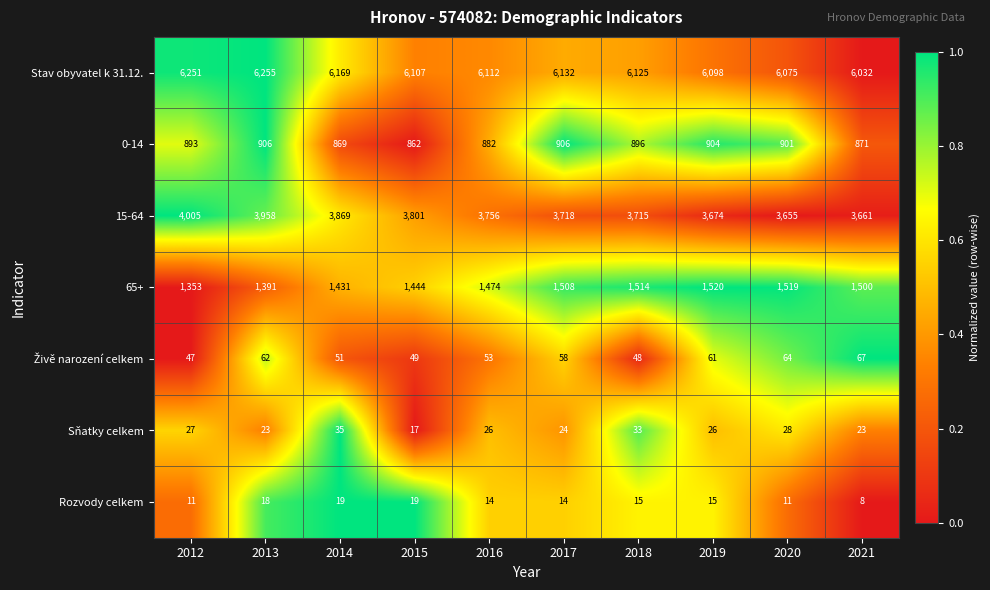

Is it true that Sňatky celkem equals 41 at 2020?

False